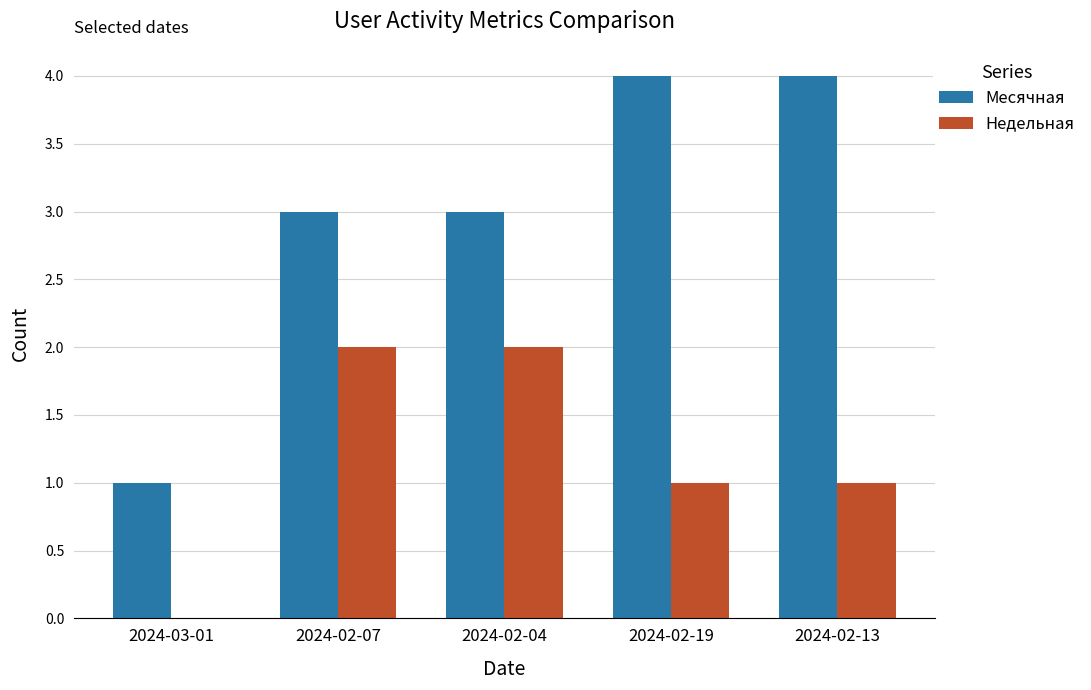

How many groups of bars are there?

5